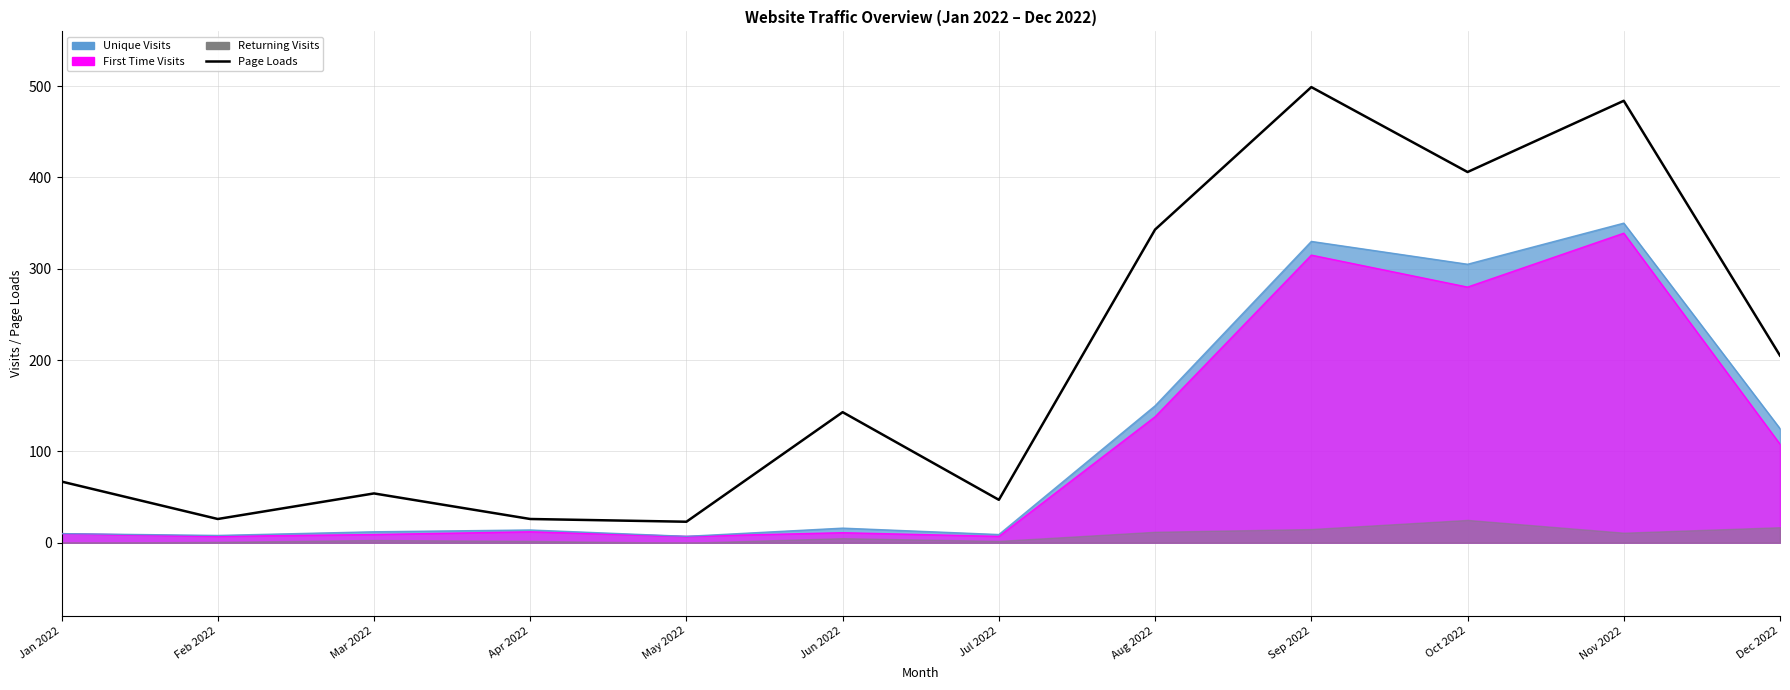

What is the greatest value displayed?

499